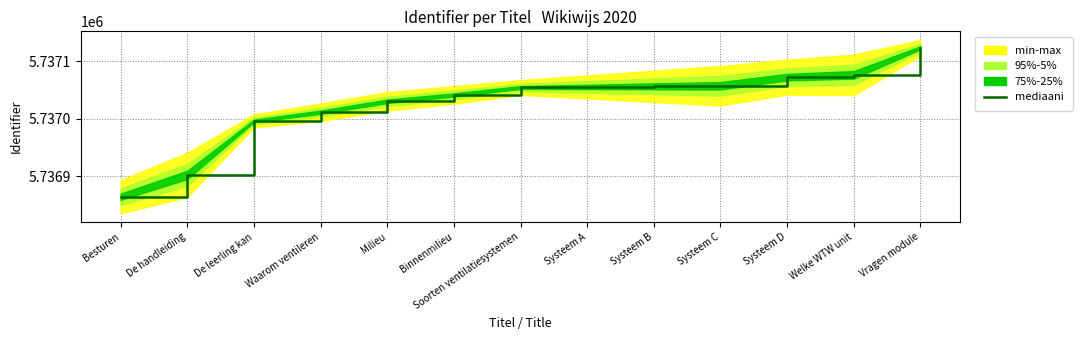

Does the chart display data point markers on the line(s)?

No